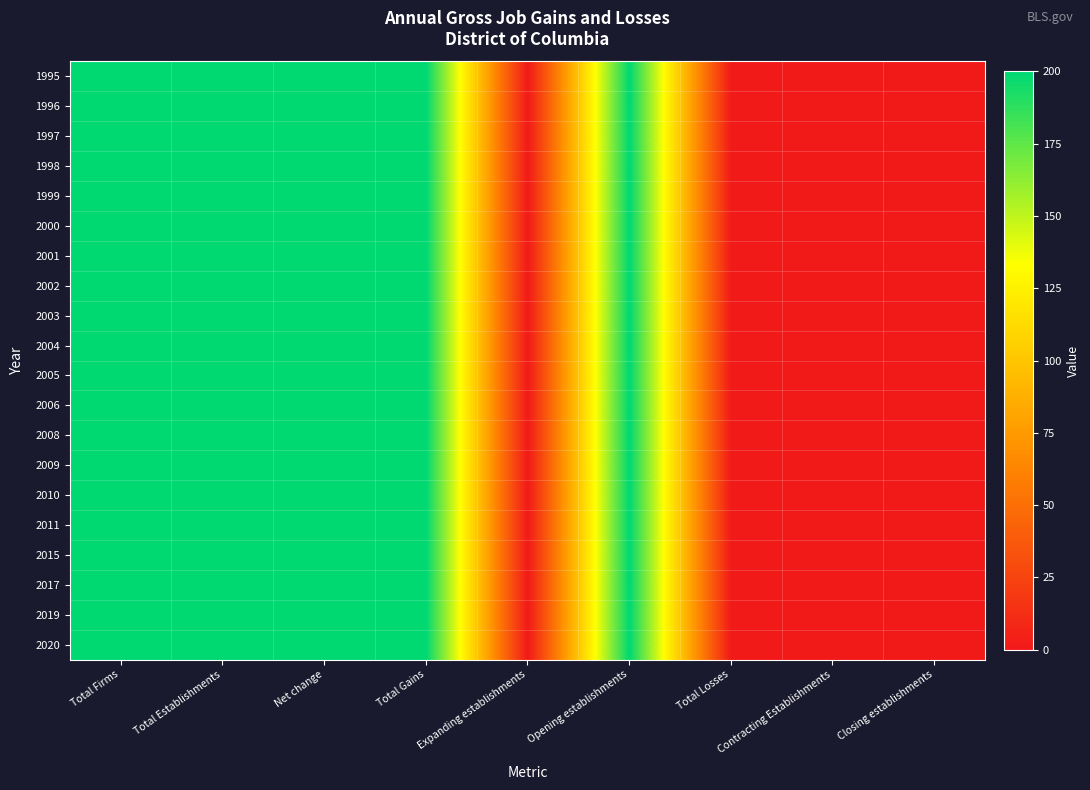

How many distinct data groups are displayed?

20